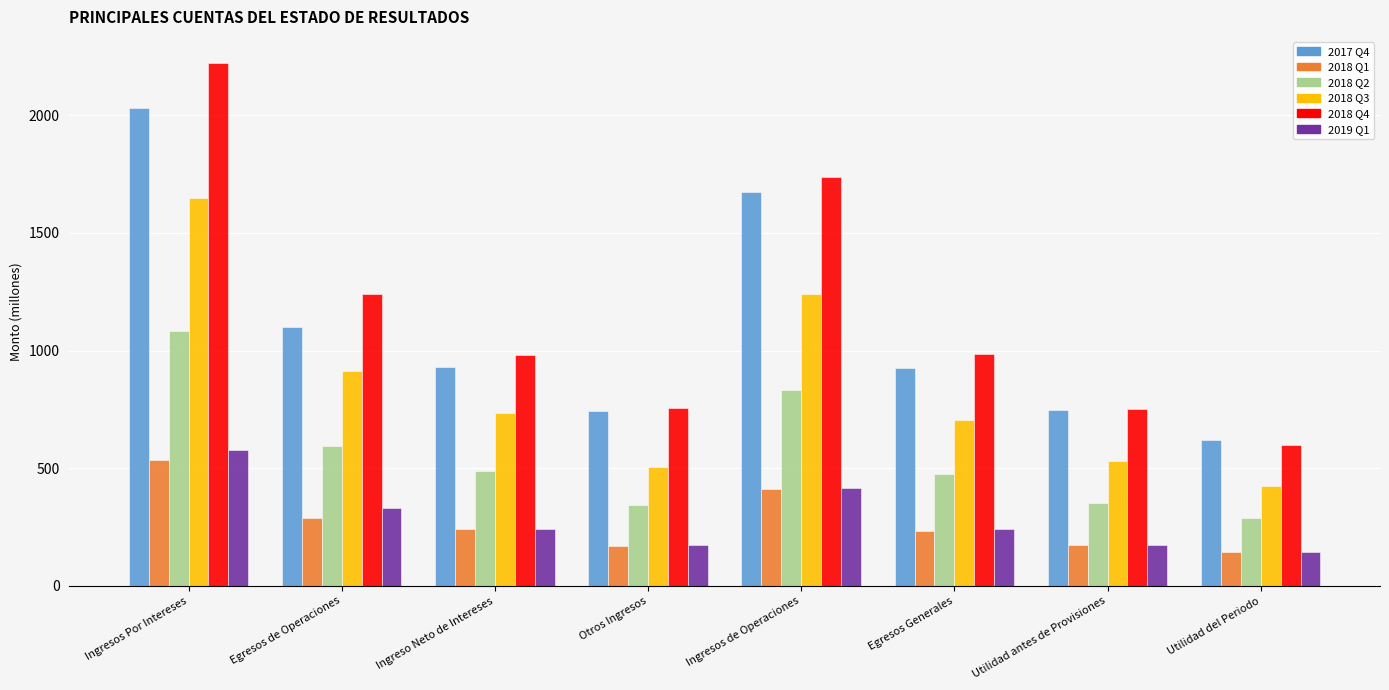

What is the sum of all 2019 Q1 values?

2307.1